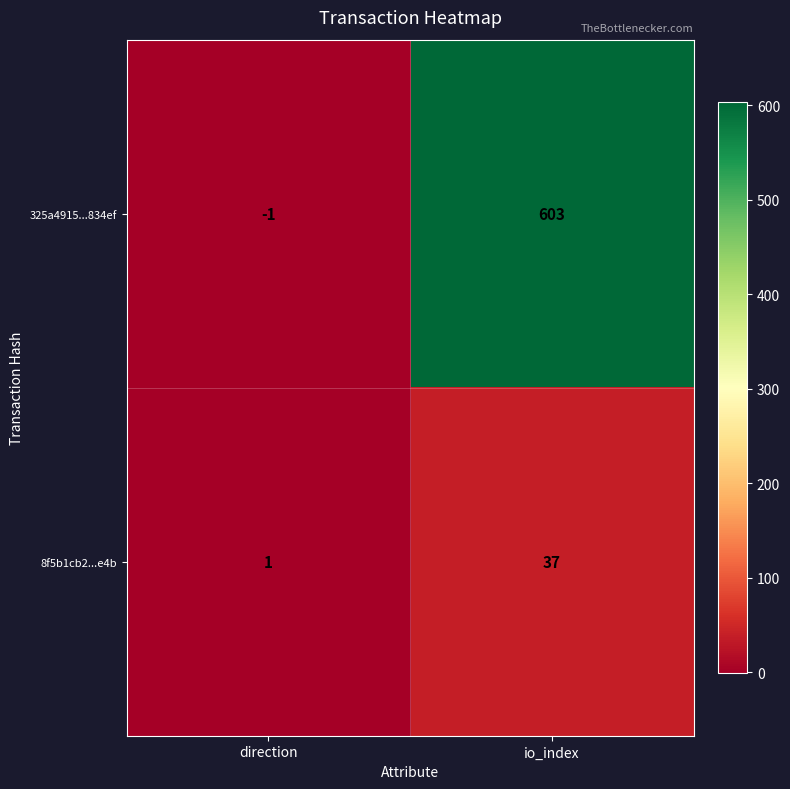

The value of 325a4915...834ef at io_index is 229. True or false?

False